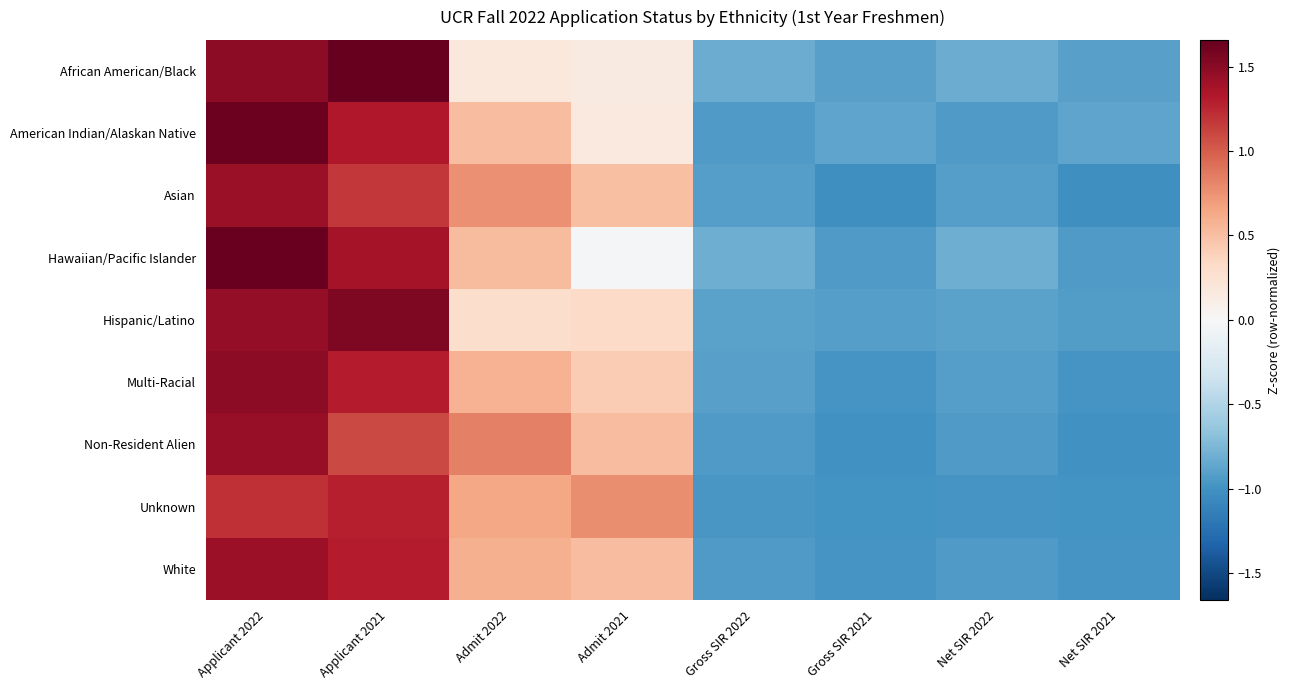

Reading left to right, extract all data points from this chart.

African American/Black: Applicant 2022=1.5	Applicant 2021=1.7	Admit 2022=0.2	Admit 2021=0.2	Gross SIR 2022=-0.8	Gross SIR 2021=-0.9	Net SIR 2022=-0.8	Net SIR 2021=-0.9
American Indian/Alaskan Native: Applicant 2022=1.6	Applicant 2021=1.3	Admit 2022=0.5	Admit 2021=0.2	Gross SIR 2022=-0.9	Gross SIR 2021=-0.9	Net SIR 2022=-0.9	Net SIR 2021=-0.9
Asian: Applicant 2022=1.4	Applicant 2021=1.2	Admit 2022=0.8	Admit 2021=0.5	Gross SIR 2022=-0.9	Gross SIR 2021=-1.0	Net SIR 2022=-0.9	Net SIR 2021=-1.0
Hawaiian/Pacific Islander: Applicant 2022=1.6	Applicant 2021=1.4	Admit 2022=0.5	Admit 2021=-0.0	Gross SIR 2022=-0.8	Gross SIR 2021=-0.9	Net SIR 2022=-0.8	Net SIR 2021=-0.9
Hispanic/Latino: Applicant 2022=1.5	Applicant 2021=1.6	Admit 2022=0.3	Admit 2021=0.3	Gross SIR 2022=-0.9	Gross SIR 2021=-0.9	Net SIR 2022=-0.9	Net SIR 2021=-0.9
Multi-Racial: Applicant 2022=1.5	Applicant 2021=1.3	Admit 2022=0.6	Admit 2021=0.4	Gross SIR 2022=-0.9	Gross SIR 2021=-1.0	Net SIR 2022=-0.9	Net SIR 2021=-1.0
Non-Resident Alien: Applicant 2022=1.4	Applicant 2021=1.1	Admit 2022=0.8	Admit 2021=0.5	Gross SIR 2022=-0.9	Gross SIR 2021=-1.0	Net SIR 2022=-0.9	Net SIR 2021=-1.0
Unknown: Applicant 2022=1.2	Applicant 2021=1.3	Admit 2022=0.6	Admit 2021=0.8	Gross SIR 2022=-1.0	Gross SIR 2021=-1.0	Net SIR 2022=-1.0	Net SIR 2021=-1.0
White: Applicant 2022=1.4	Applicant 2021=1.3	Admit 2022=0.6	Admit 2021=0.5	Gross SIR 2022=-0.9	Gross SIR 2021=-1.0	Net SIR 2022=-0.9	Net SIR 2021=-1.0